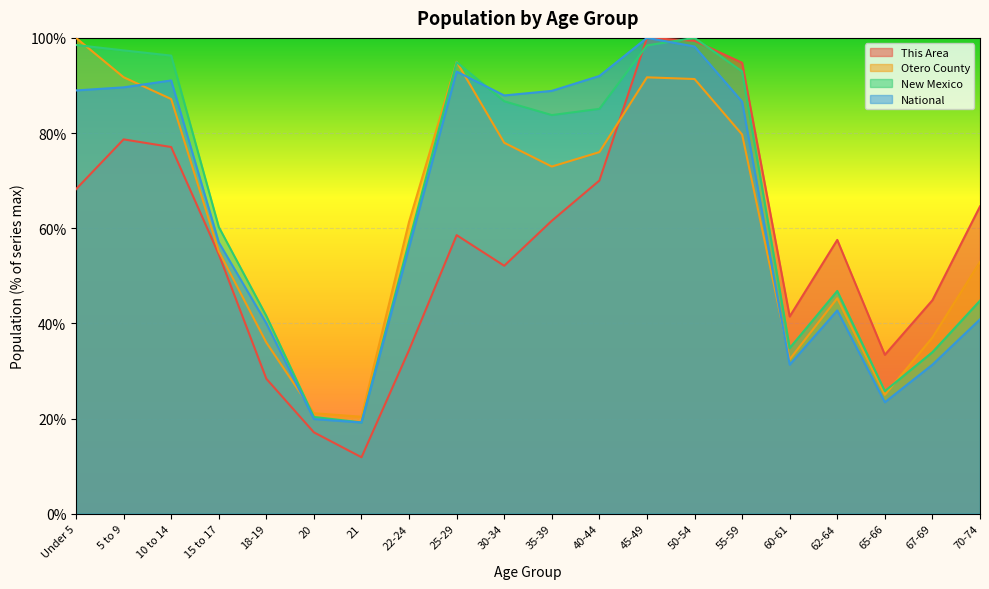

True or false: This Area and National intersect in this chart.

False